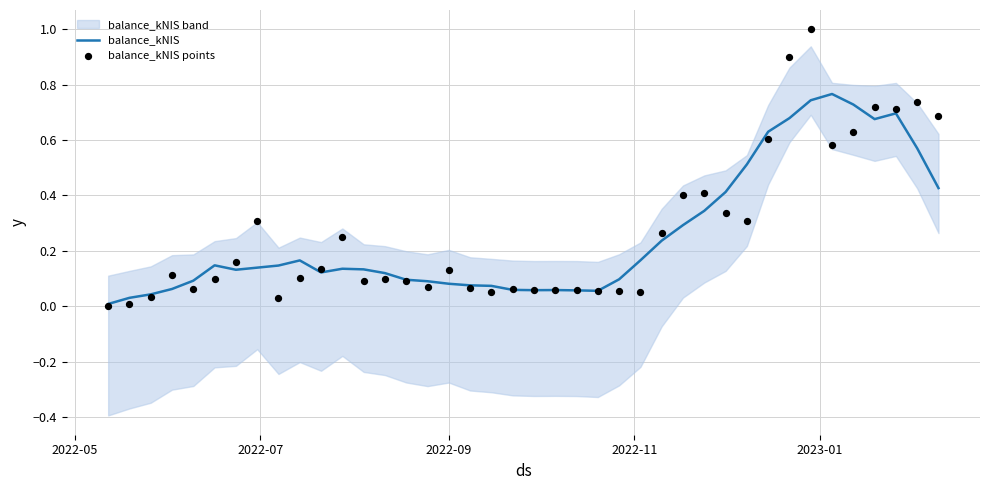

At how many categories does at least one series exceed 0?

40